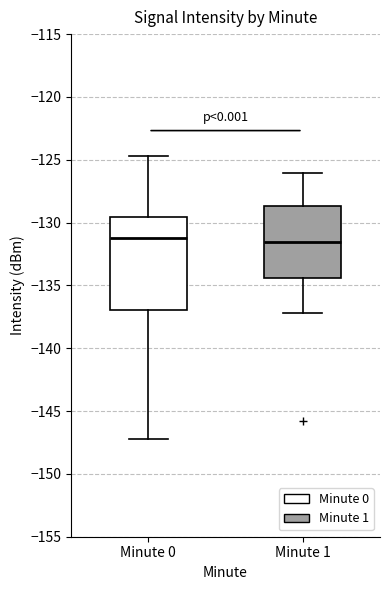

Which box is the tallest, from its lower edge to its upper edge?

Minute 0